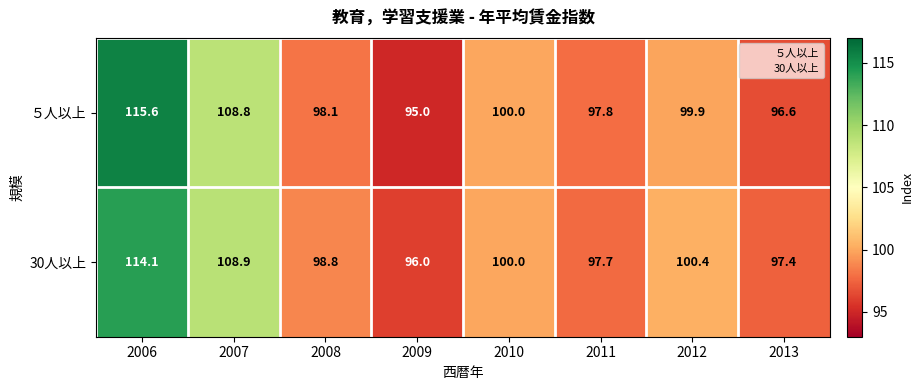

List the series in order of their peak value, highest first.

５人以上, 30人以上